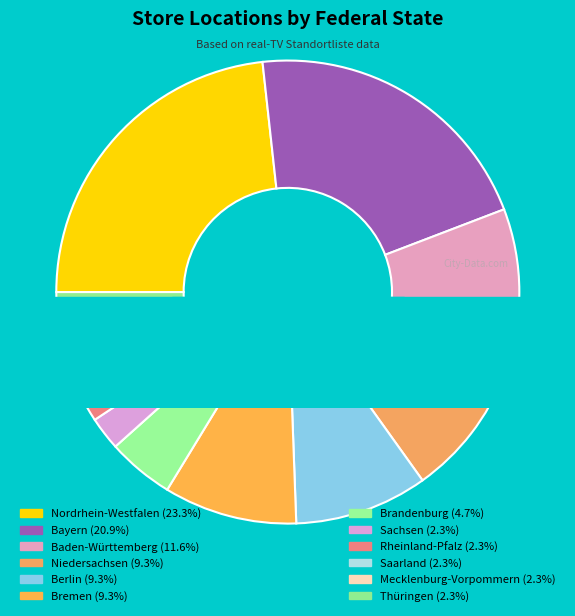

What is the smallest slice in the pie chart?

Sachsen